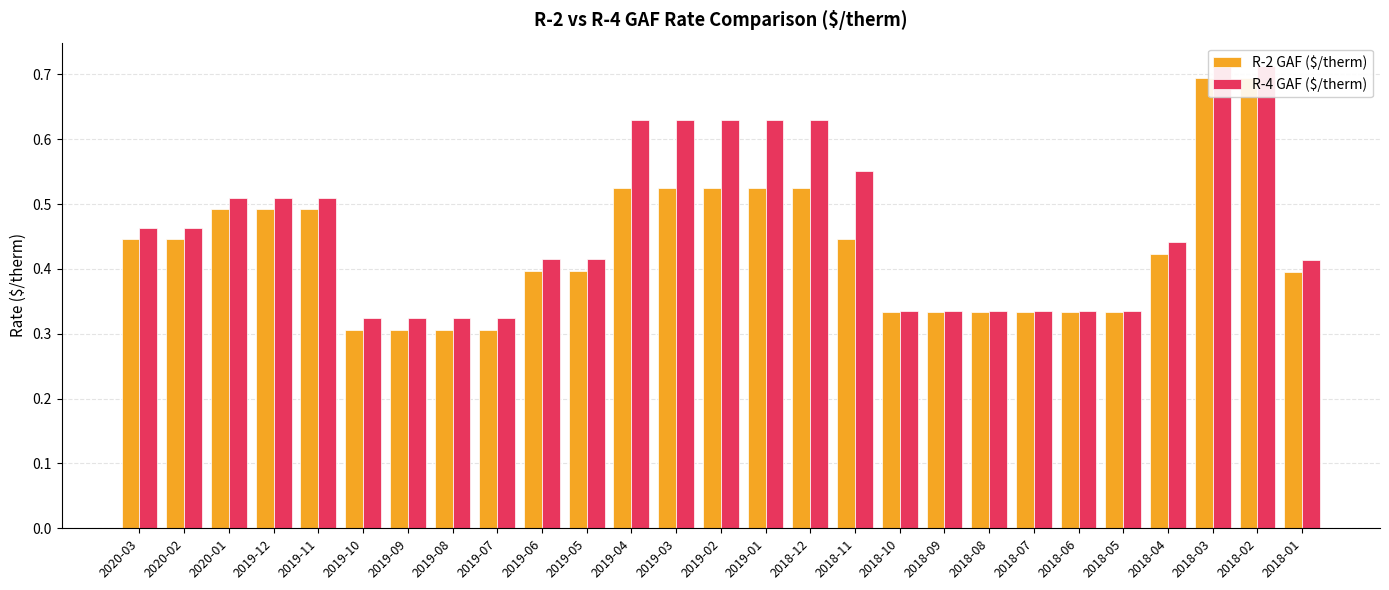

Rank the categories by R-2 GAF ($/therm) value from lowest to highest.

2019-10, 2019-09, 2019-08, 2019-07, 2018-10, 2018-09, 2018-08, 2018-07, 2018-06, 2018-05, 2018-01, 2019-06, 2019-05, 2018-04, 2020-03, 2020-02, 2018-11, 2020-01, 2019-12, 2019-11, 2019-04, 2019-03, 2019-02, 2019-01, 2018-12, 2018-03, 2018-02